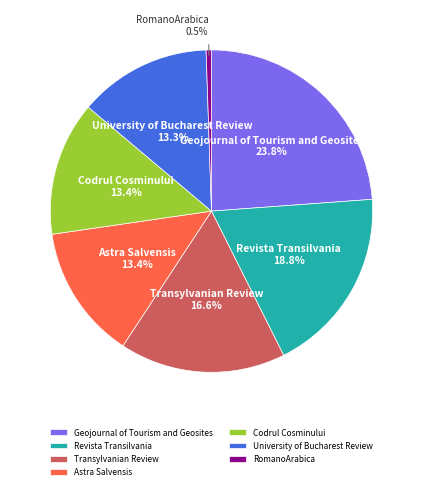

Approximately how many times larger is the value at Transylvanian Review compared to RomanoArabica?

31.2